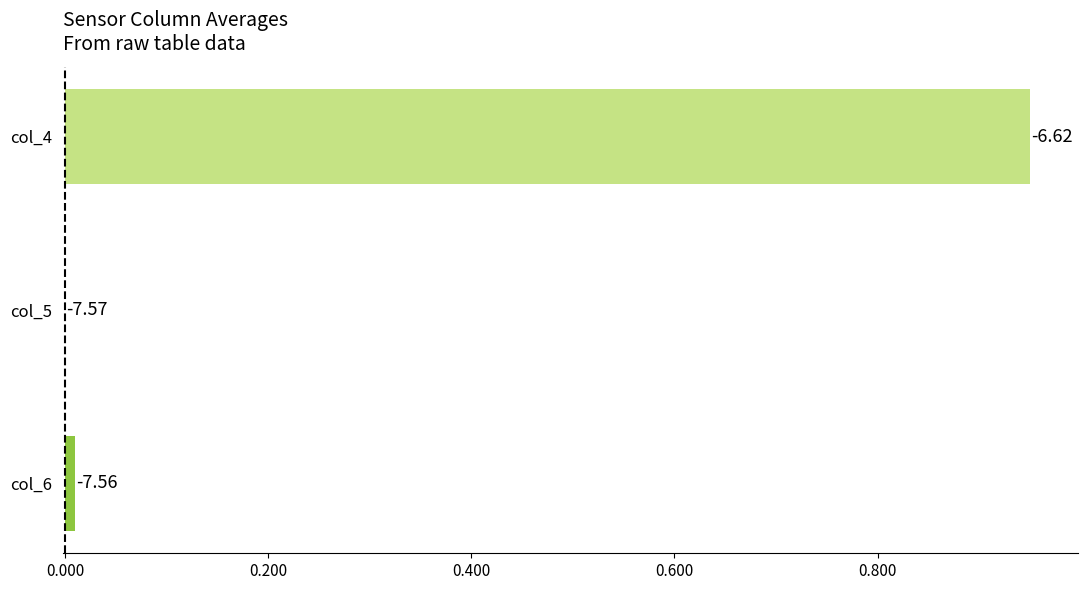

Are the bars horizontal?

Yes